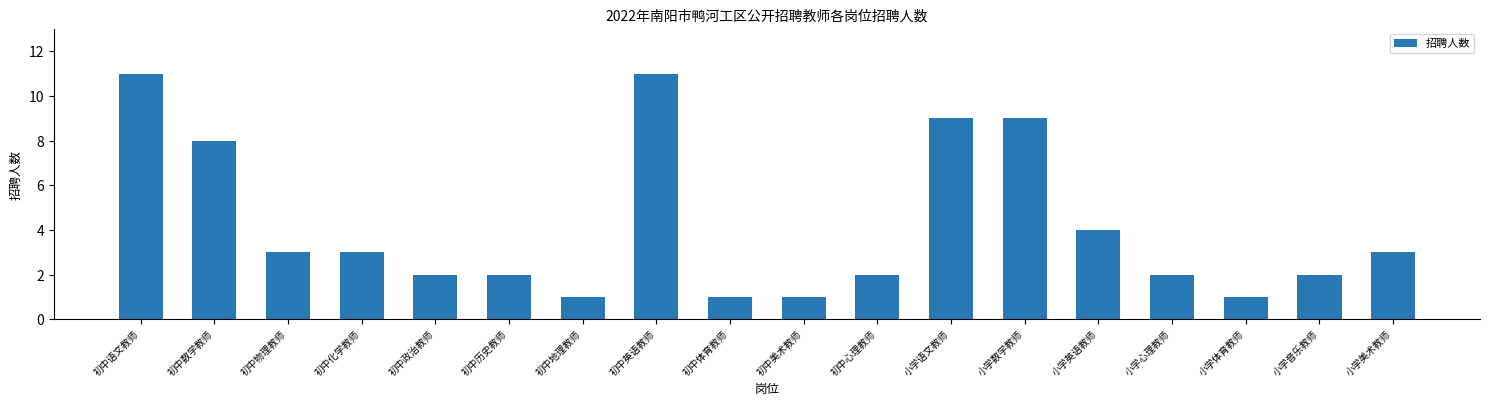

Reading left to right, list all the values displayed in this chart.

初中语文教师=11	初中数学教师=8	初中物理教师=3	初中化学教师=3	初中政治教师=2	初中历史教师=2	初中地理教师=1	初中英语教师=11	初中体育教师=1	初中美术教师=1	初中心理教师=2	小学语文教师=9	小学数学教师=9	小学英语教师=4	小学心理教师=2	小学体育教师=1	小学音乐教师=2	小学美术教师=3